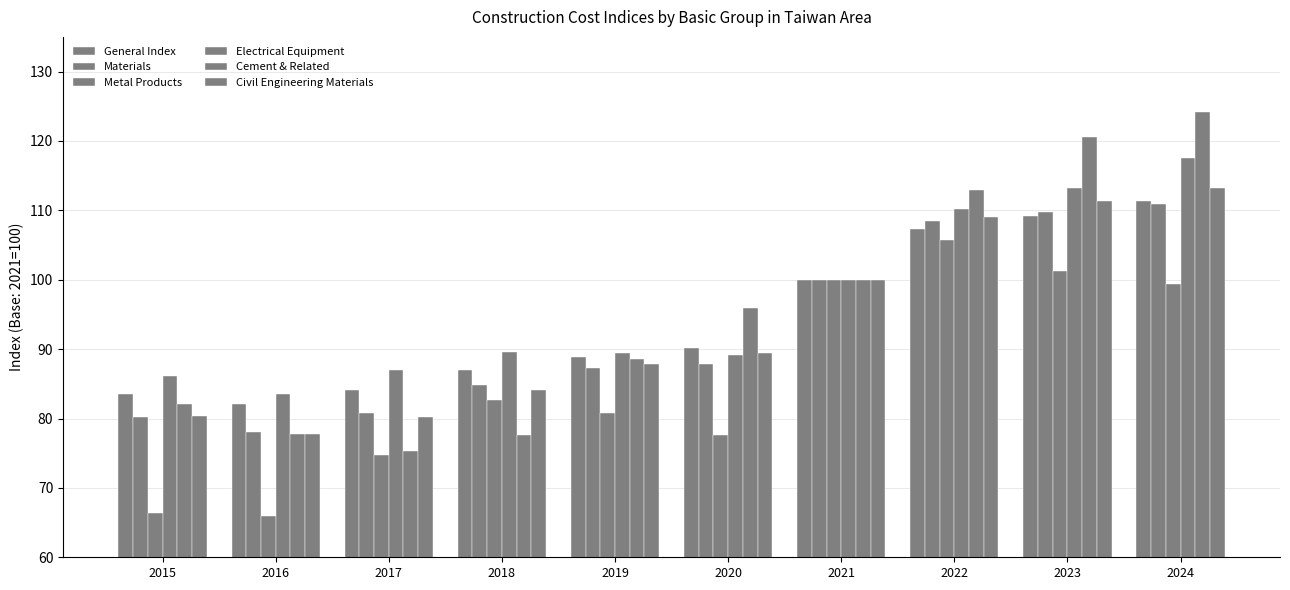

How many data points in Metal Products are less than 82?

5